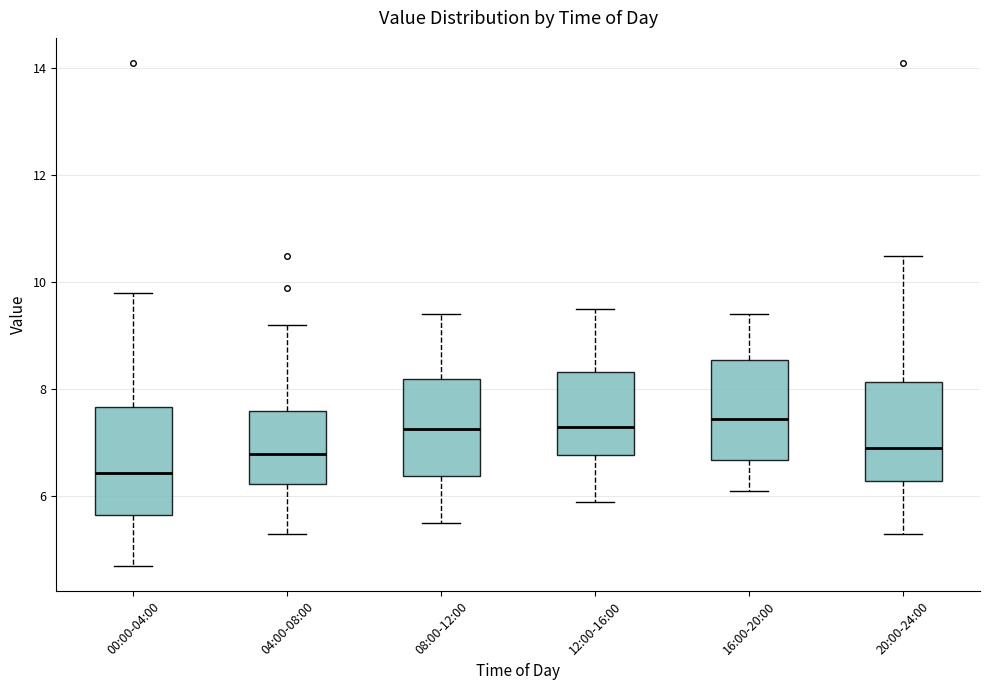

Reading left to right, read every box against the y-axis: the position of its median line, the range the box covers, and the ends of its whiskers. The values are not printed on the chart, so give them approximately, as read against the axis.

00:00-04:00: median 6.4, box 5.6 to 7.6, whiskers 4.8 to 9.8
04:00-08:00: median 6.8, box 6.2 to 7.6, whiskers 5.4 to 9.2
08:00-12:00: median 7.2, box 6.4 to 8.2, whiskers 5.6 to 9.4
12:00-16:00: median 7.4, box 6.8 to 8.4, whiskers 6.0 to 9.6
16:00-20:00: median 7.4, box 6.6 to 8.6, whiskers 6.2 to 9.4
20:00-24:00: median 7.0, box 6.2 to 8.2, whiskers 5.4 to 10.6